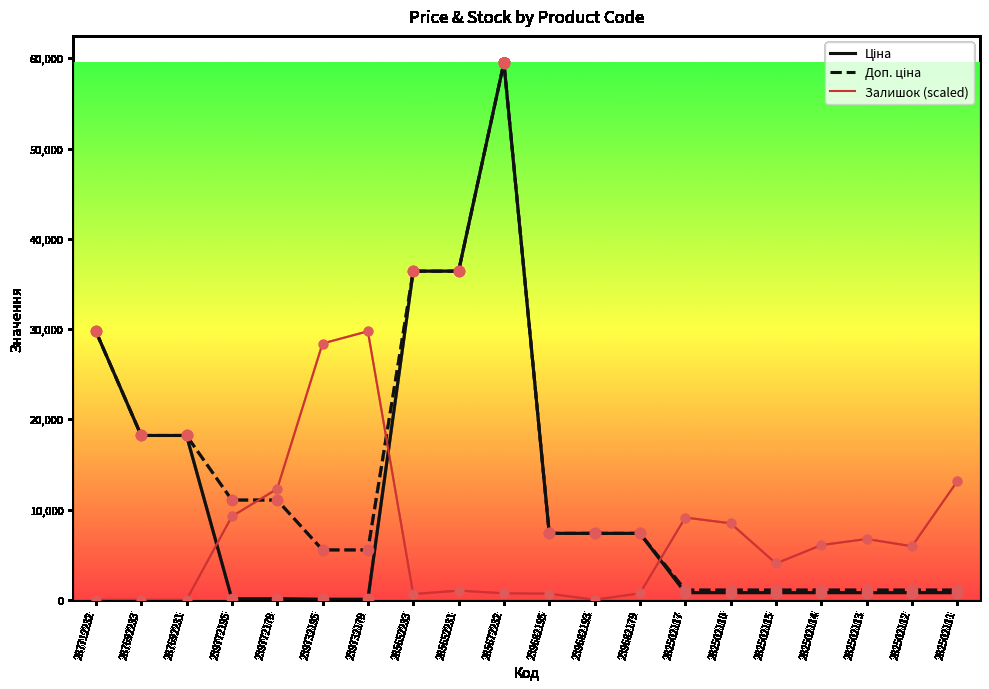

Is it true that Залишок (scaled) equals 635.9 at 285652233?

True